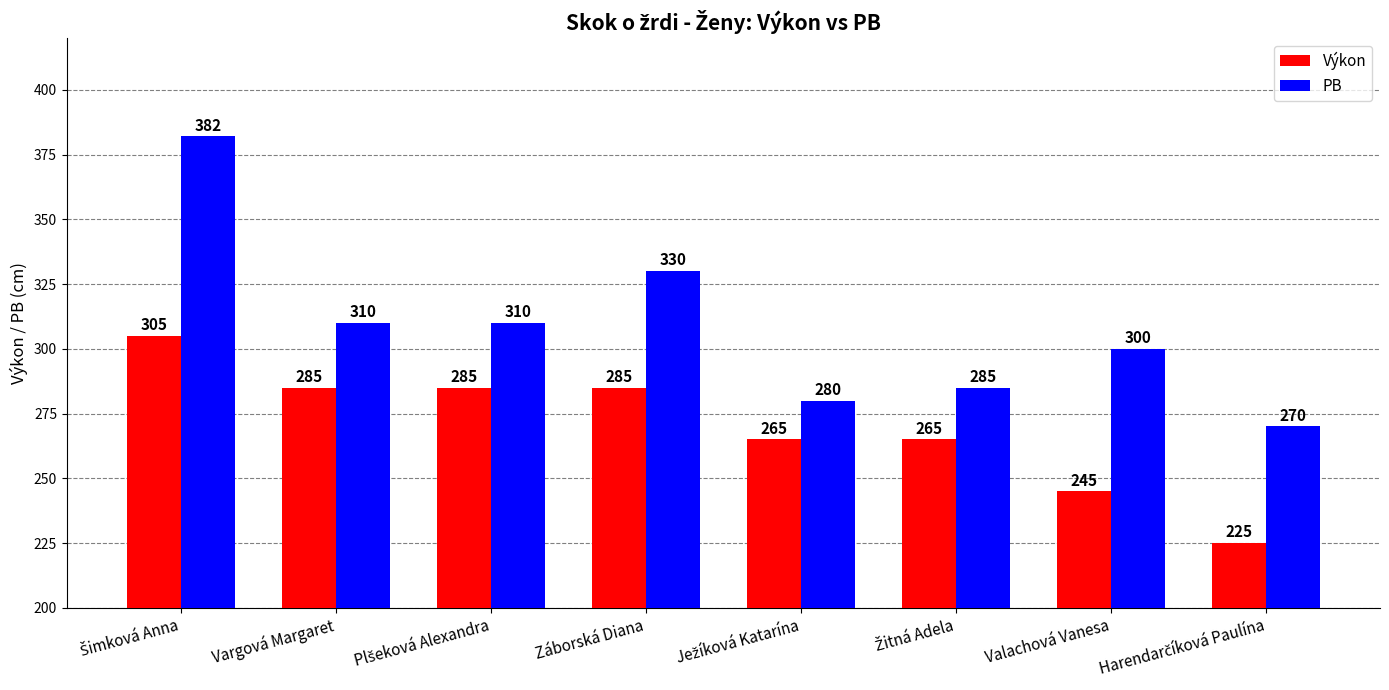

What value does the PB series have at Záborská Diana?

330